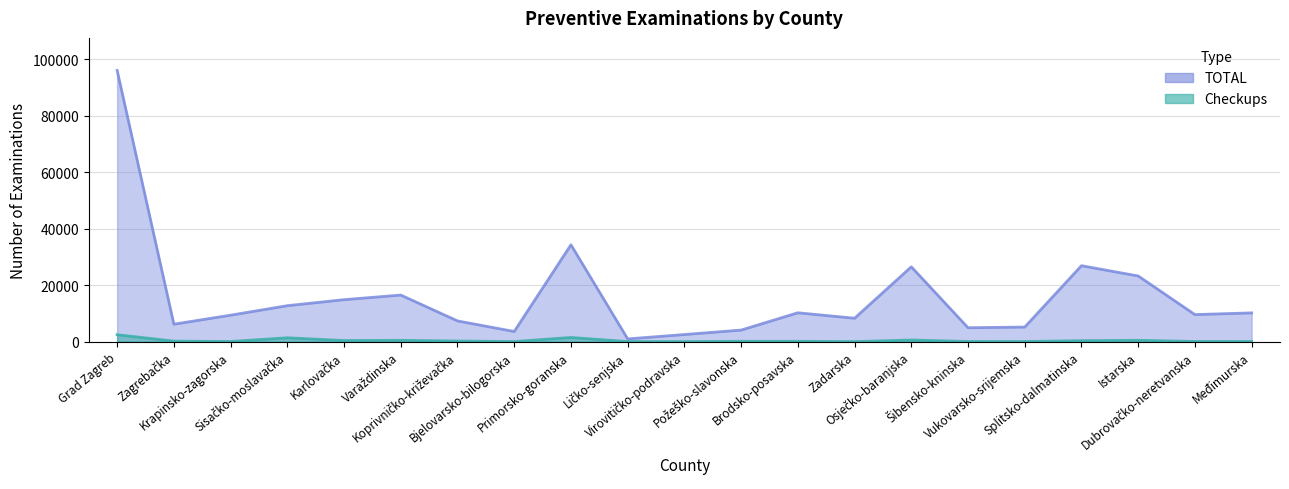

At which label is Checkups closest to 1229?

Sisačko-moslavačka